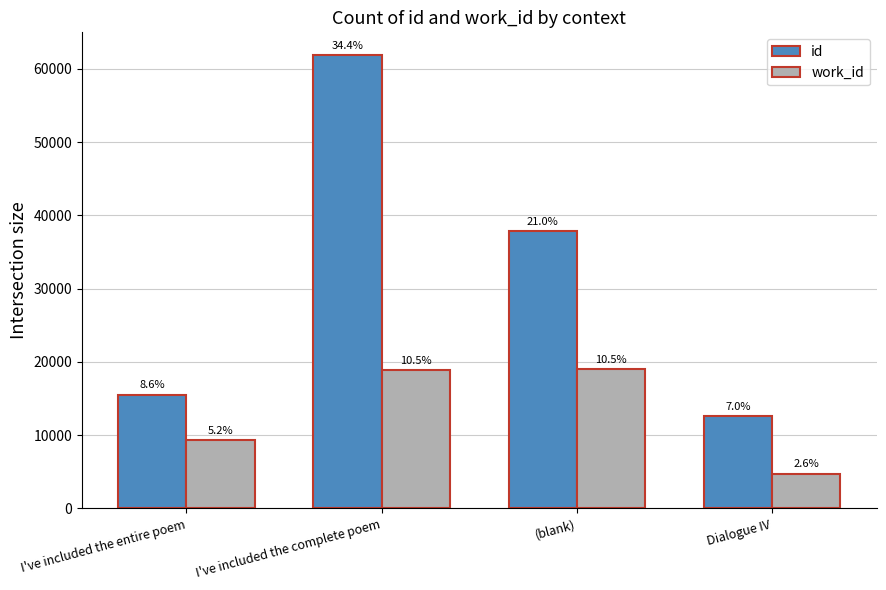

Which series has the largest total across all categories?

id